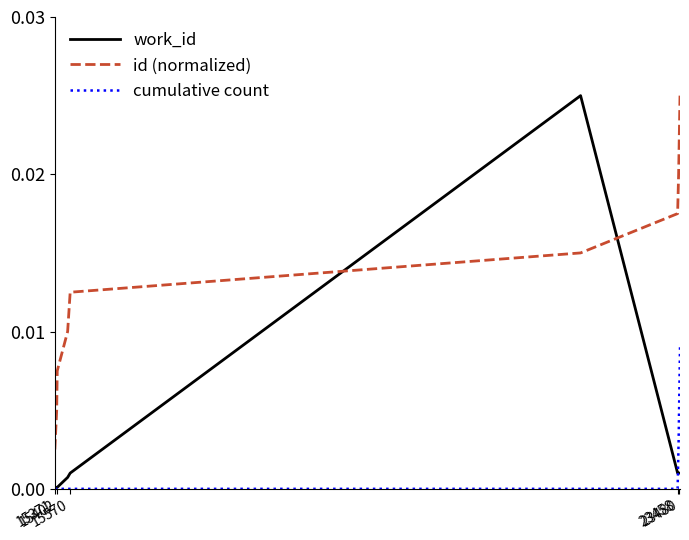

Does the chart have visible grid lines?

No